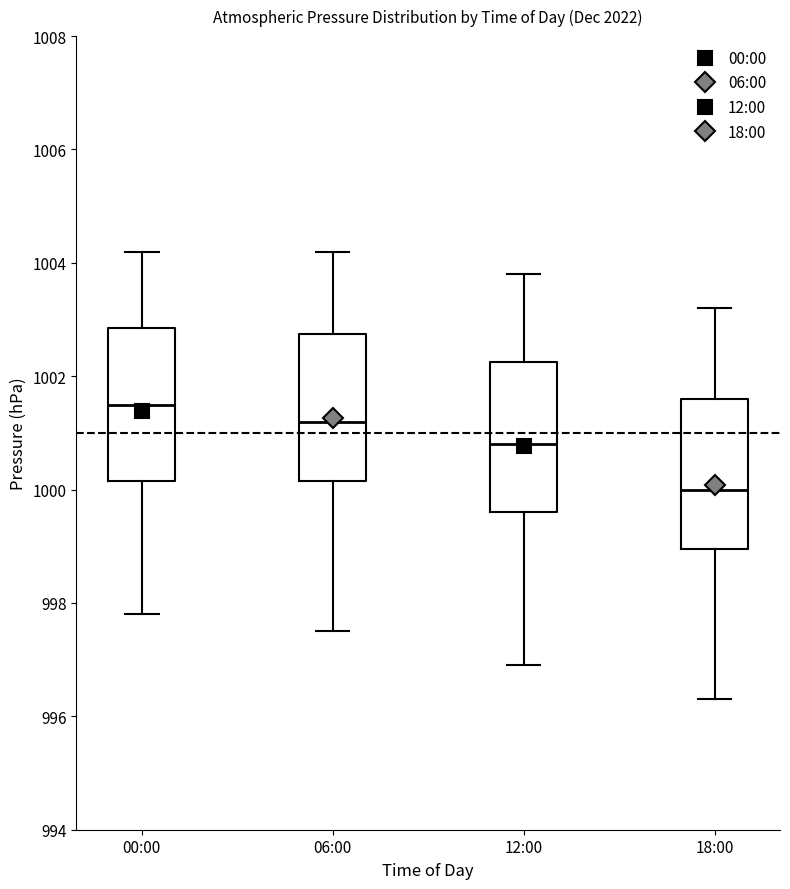

Which box has the highest median line?

00:00